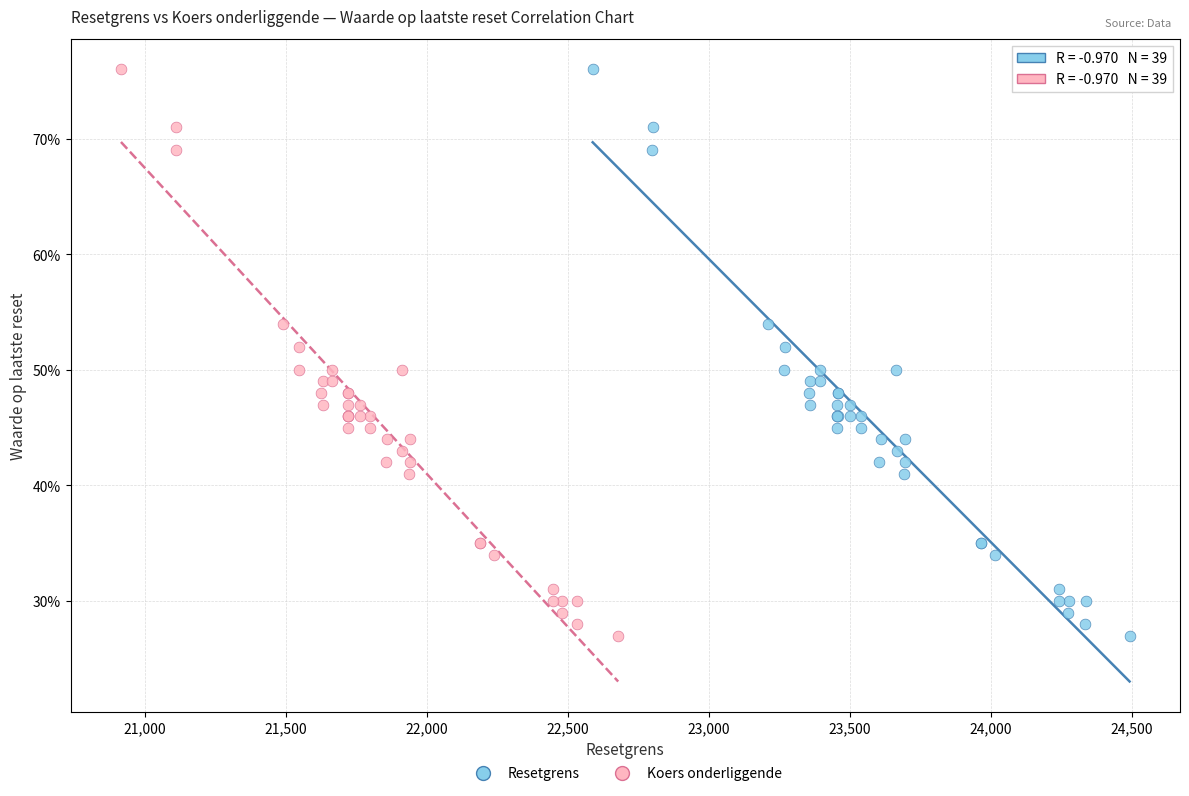

What are all the series names shown in the legend?

Resetgrens, Koers onderliggende